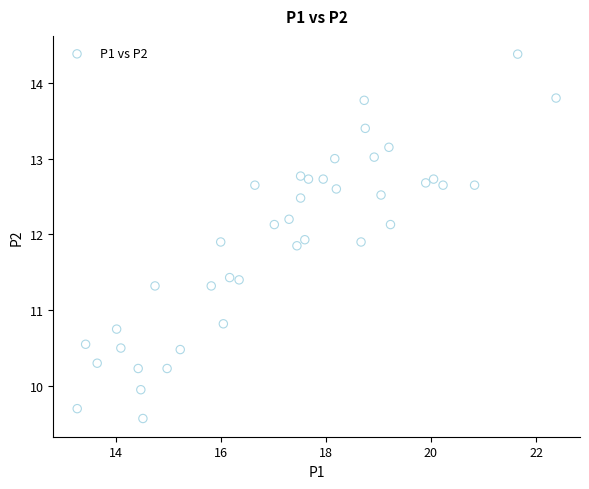

What is the range of X values (max minus min)?

9.1